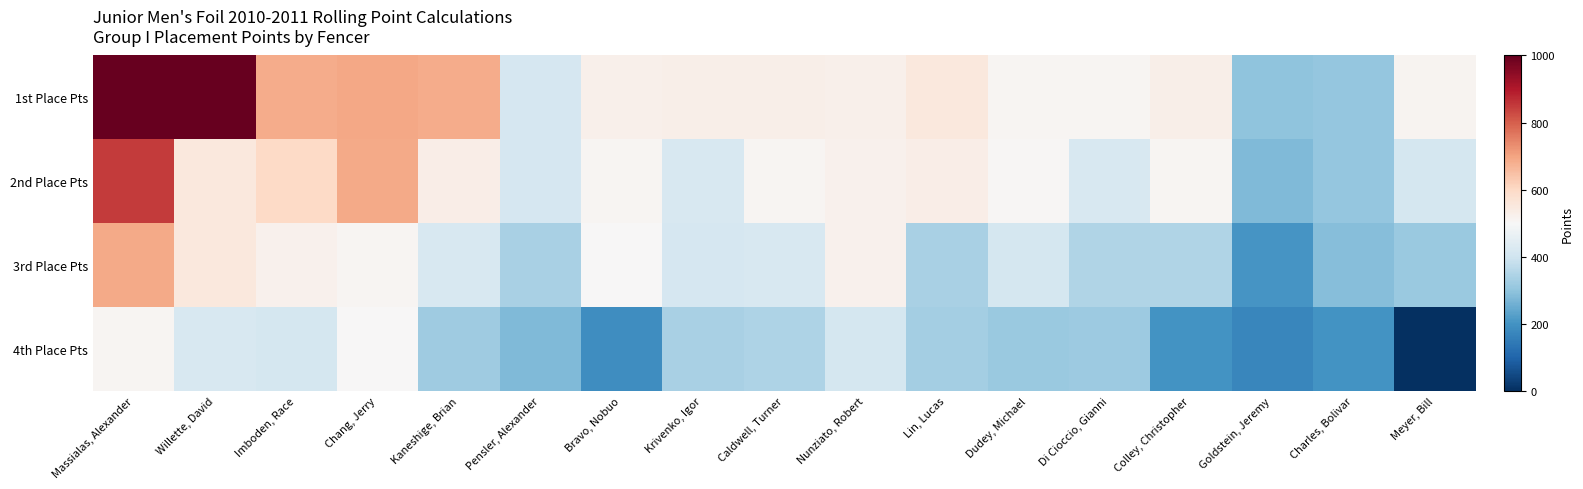

Reading right to left, transcribe all the data shown in this chart.

1st Place Pts: Meyer, Bill=515.0	Charles, Bolivar=306.0	Goldstein, Jeremy=300.0	Colley, Christopher=531.0	Di Cioccio, Gianni=510.0	Dudey, Michael=510.0	Lin, Lucas=552.0	Nunziato, Robert=525.0	Caldwell, Turner=530.0	Krivenko, Igor=529.0	Bravo, Nobuo=525.0	Pensler, Alexander=417.0	Kaneshige, Brian=685.0	Chang, Jerry=695.0	Imboden, Race=685.0	Willette, David=1000.0	Massialas, Alexander=1000.0
2nd Place Pts: Meyer, Bill=414.0	Charles, Bolivar=305.0	Goldstein, Jeremy=279.0	Colley, Christopher=510.0	Di Cioccio, Gianni=420.0	Dudey, Michael=505.0	Lin, Lucas=535.0	Nunziato, Robert=522.5	Caldwell, Turner=510.0	Krivenko, Igor=418.5	Bravo, Nobuo=510.0	Pensler, Alexander=417.0	Kaneshige, Brian=535.0	Chang, Jerry=690.0	Imboden, Race=600.0	Willette, David=552.0	Massialas, Alexander=850.0
3rd Place Pts: Meyer, Bill=315.0	Charles, Bolivar=289.0	Goldstein, Jeremy=207.0	Colley, Christopher=350.0	Di Cioccio, Gianni=350.0	Dudey, Michael=414.0	Lin, Lucas=336.0	Nunziato, Robert=520.0	Caldwell, Turner=418.5	Krivenko, Igor=417.0	Bravo, Nobuo=500.0	Pensler, Alexander=337.5	Kaneshige, Brian=420.0	Chang, Jerry=510.0	Imboden, Race=522.5	Willette, David=552.0	Massialas, Alexander=690.0
4th Place Pts: Meyer, Bill=0.0	Charles, Bolivar=199.5	Goldstein, Jeremy=174.0	Colley, Christopher=199.5	Di Cioccio, Gianni=317.5	Dudey, Michael=315.0	Lin, Lucas=330.0	Nunziato, Robert=411.0	Caldwell, Turner=345.0	Krivenko, Igor=337.5	Bravo, Nobuo=189.0	Pensler, Alexander=280.0	Kaneshige, Brian=321.0	Chang, Jerry=502.0	Imboden, Race=411.0	Willette, David=420.0	Massialas, Alexander=510.0